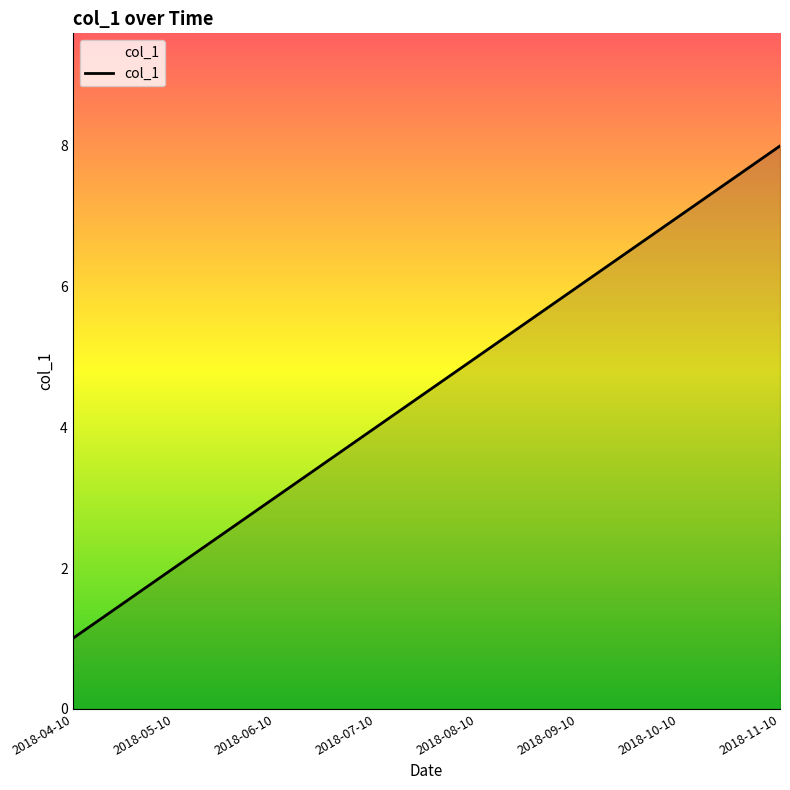

True or false: the data has more than 2 interior local peaks.

False